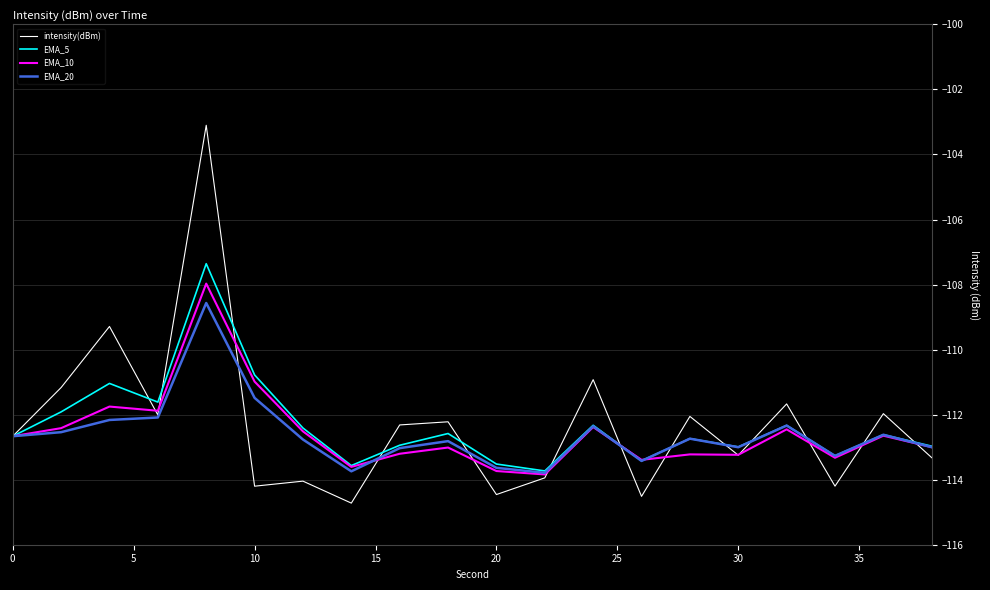

What is the minimum value for intensity(dBm)?

-114.7